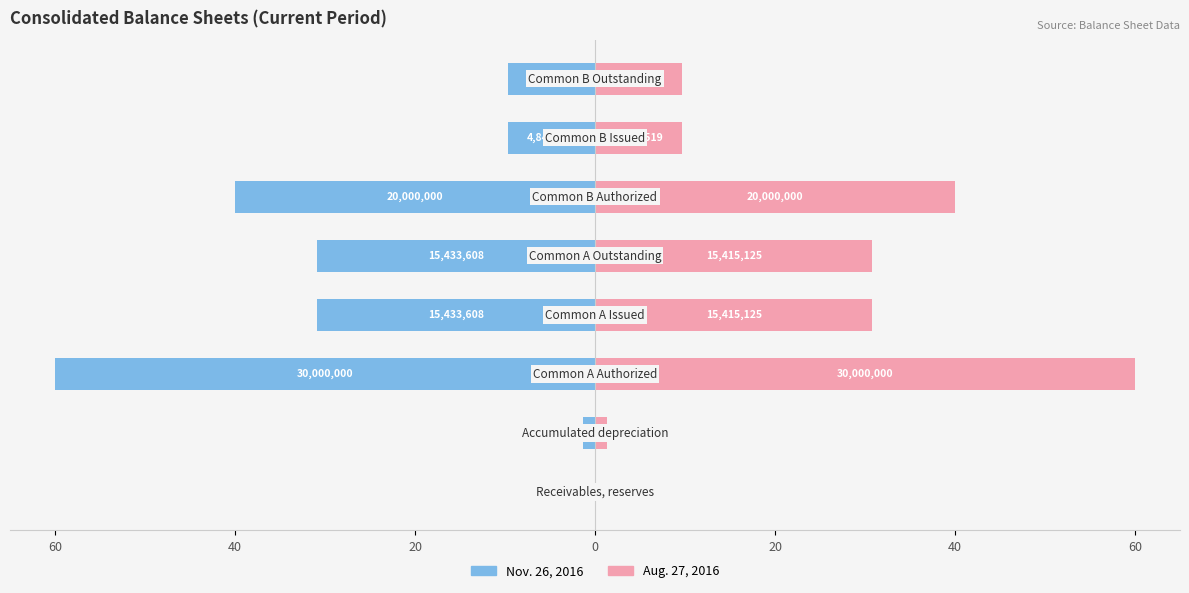

What is the sum of all Nov. 26, 2016 values?

-182.5